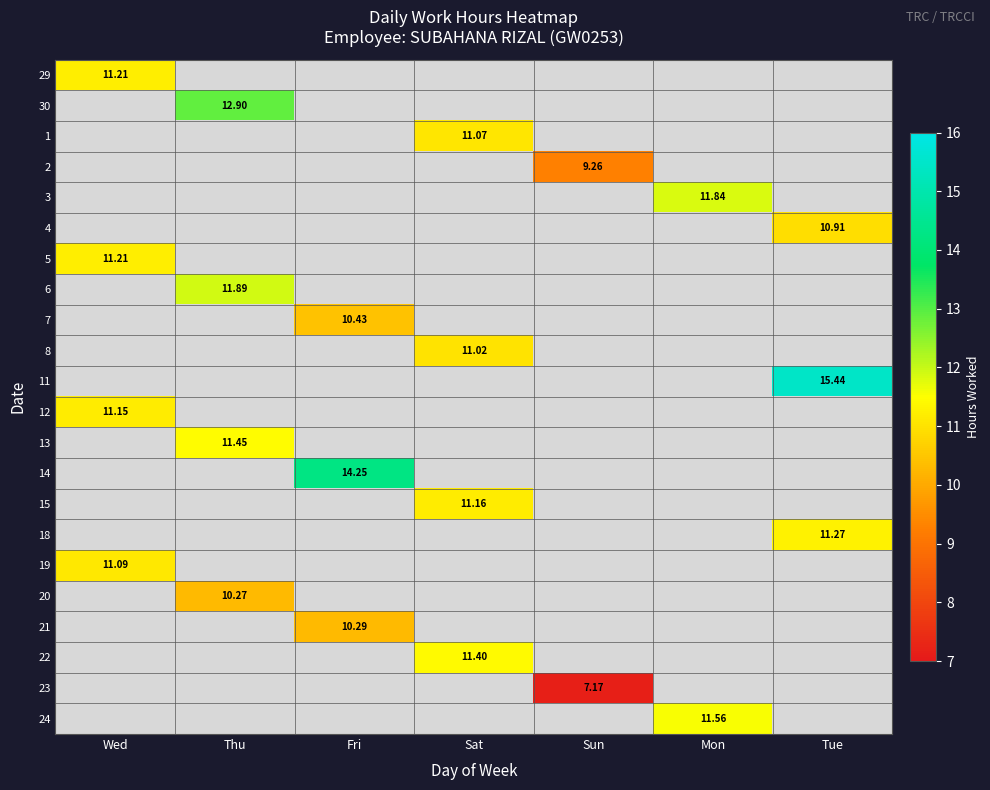

Which category has the lowest value across all series?

Sun